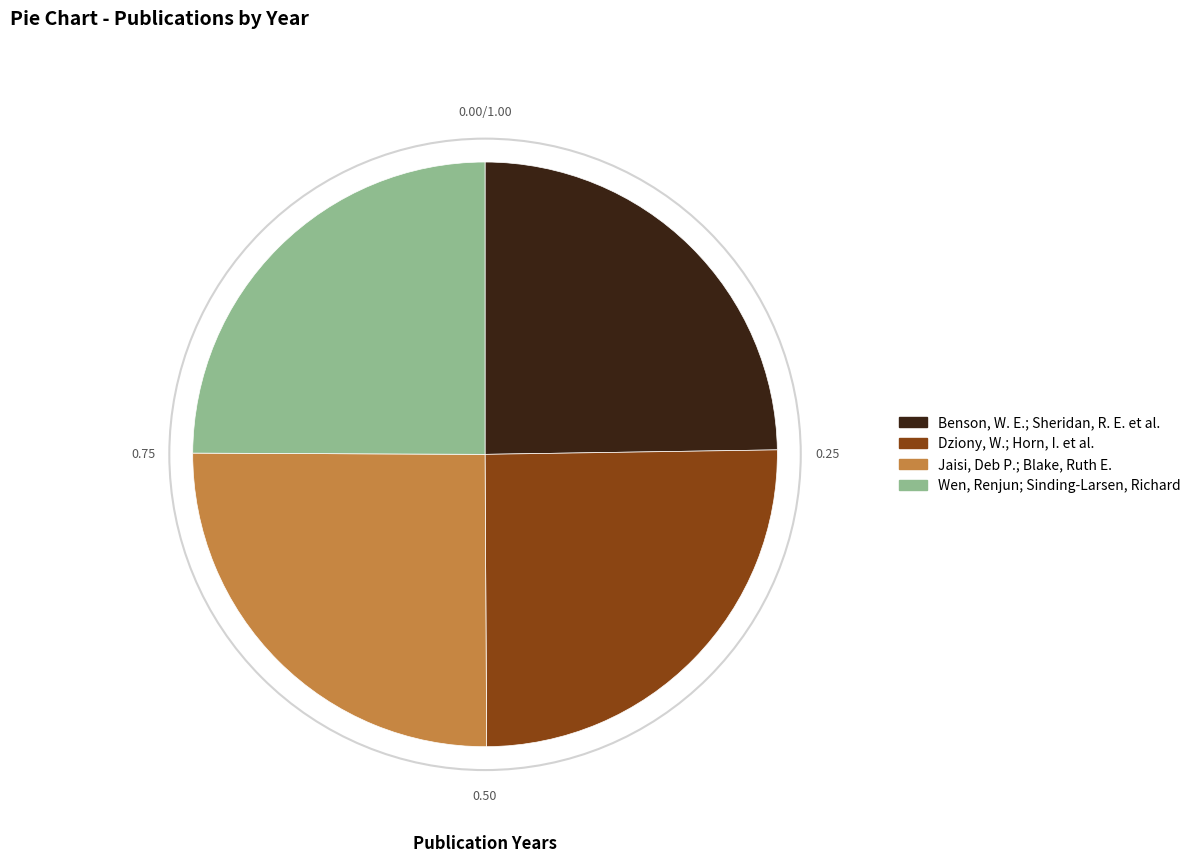

Is it true that Jaisi, Deb P.; Blake, Ruth E. is 25% of the pie?

True